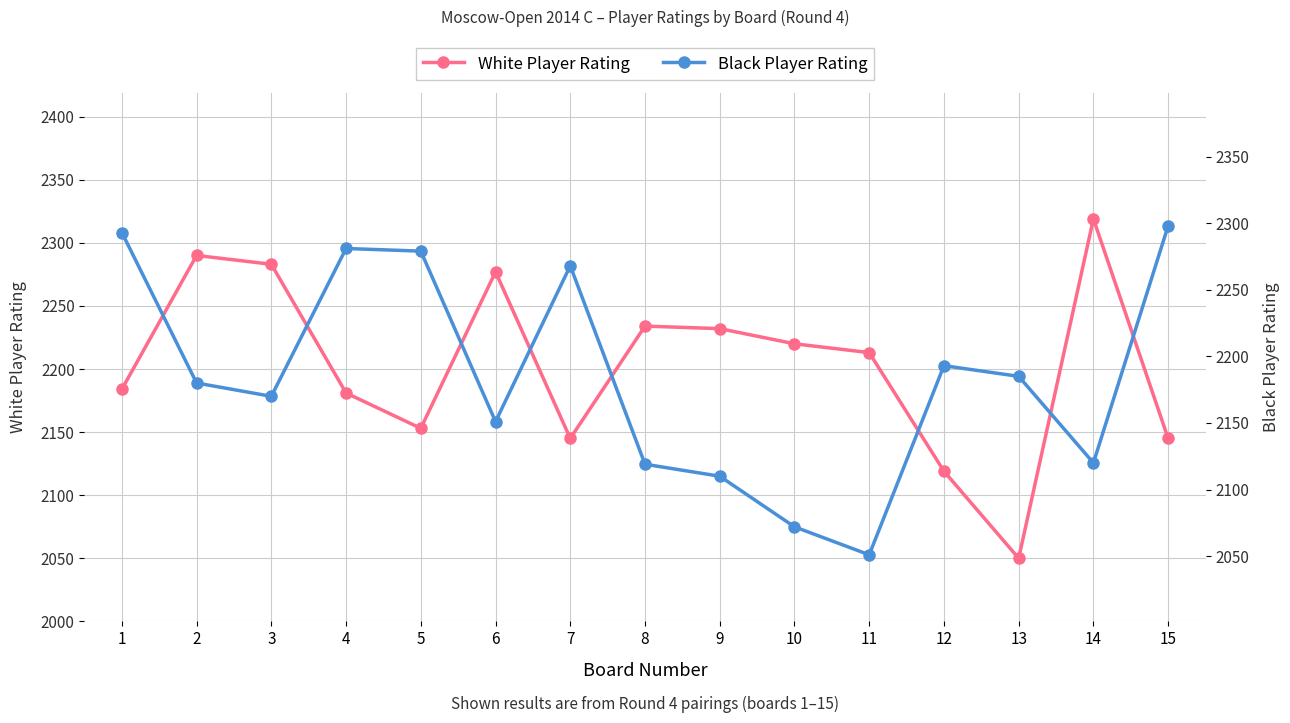

At which category is the sum across all series the highest?

1